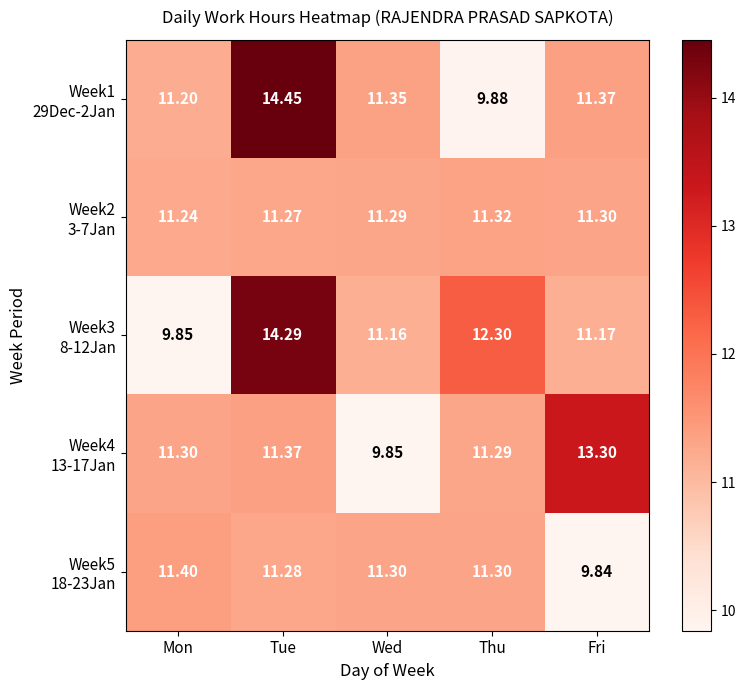

Which label corresponds to the largest value in the chart?

Tue